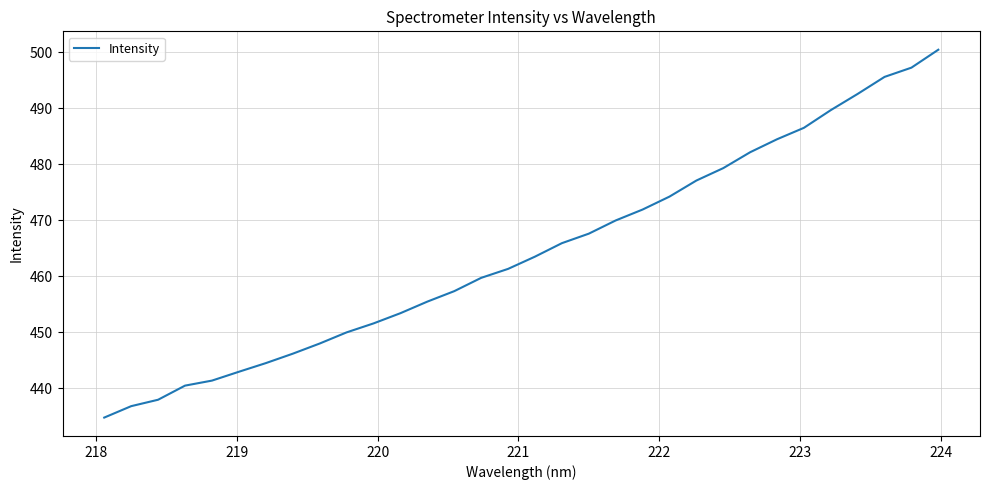

What is the difference between the maximum and minimum values?

65.7